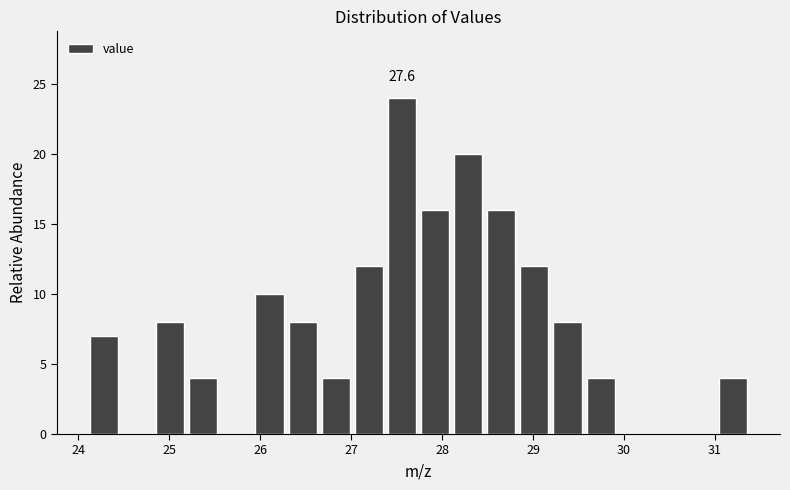

Around what value on the x-axis is the tallest bar? Give the approximate position of its centre, as read against the axis.

27.6